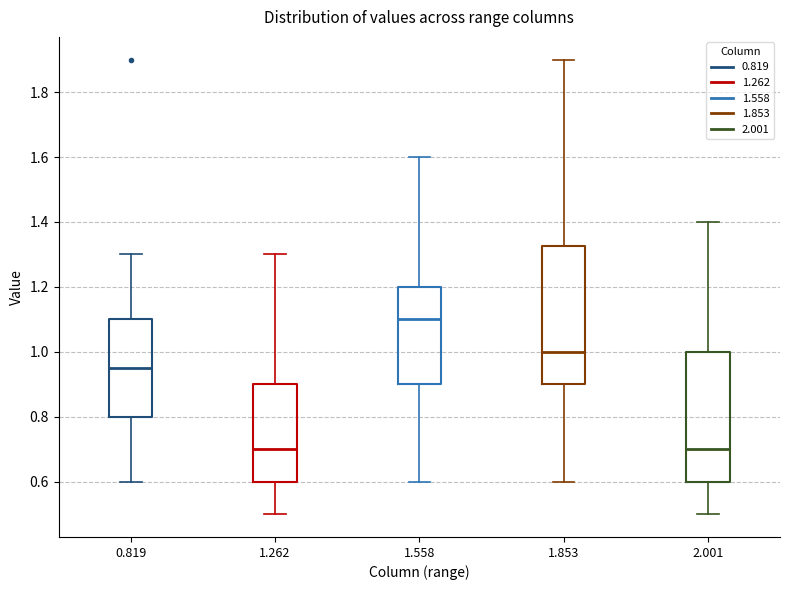

Where does the median line of the box at x = 1.558 sit on the y-axis? The values are not printed on the chart, so give them approximately, as read against the axis.

1.10